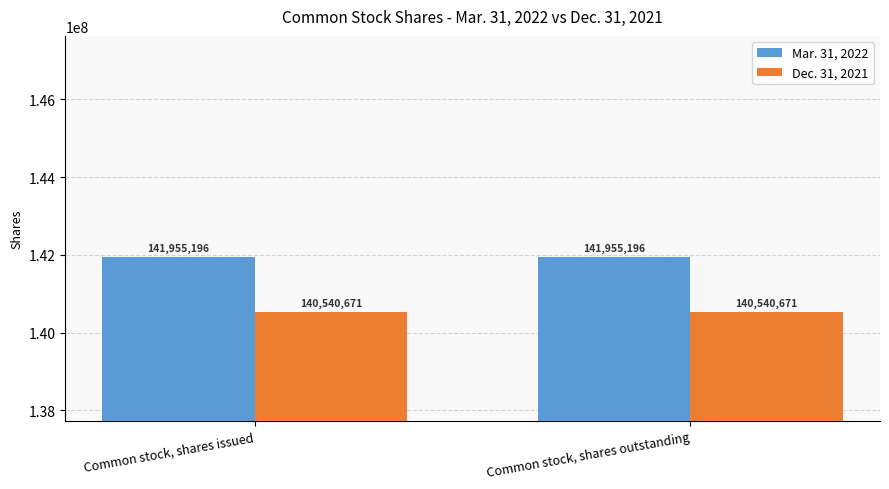

What is the average value of the Dec. 31, 2021 series?

140540671